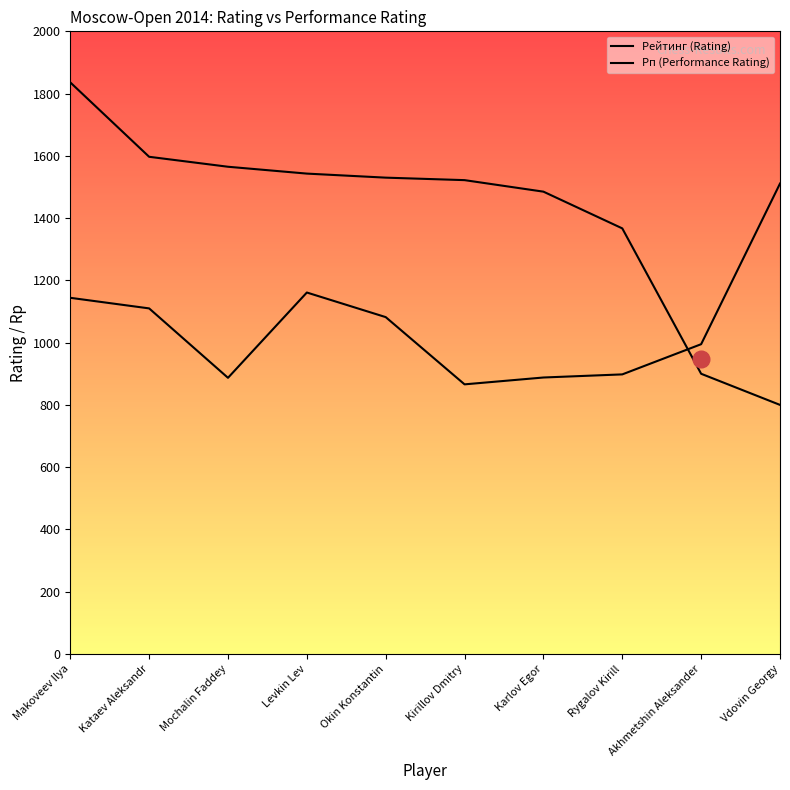

Rank the series by their average value, from highest to lowest.

Рейтинг (Rating), Рп (Performance Rating)